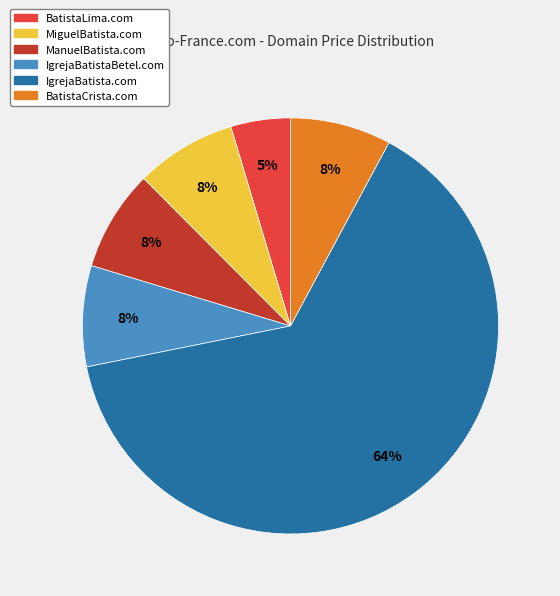

What is the ratio of the value at IgrejaBatistaBetel.com to the value at ManuelBatista.com?

1.0